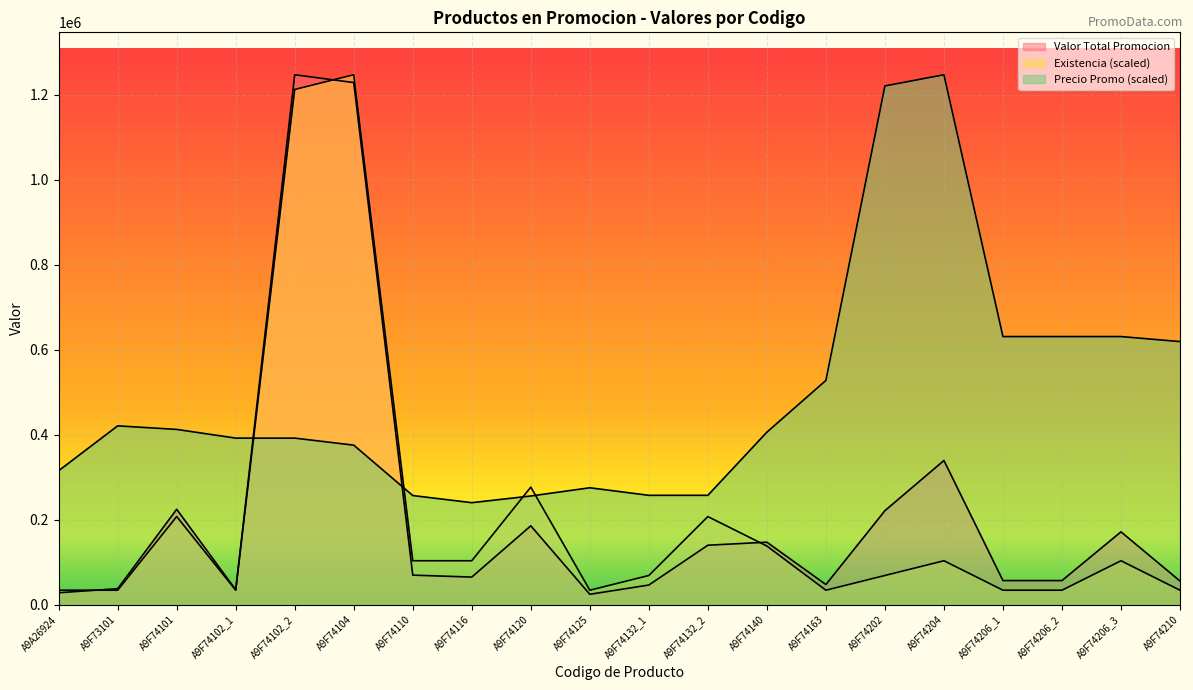

How many lines are shown in the chart?

3